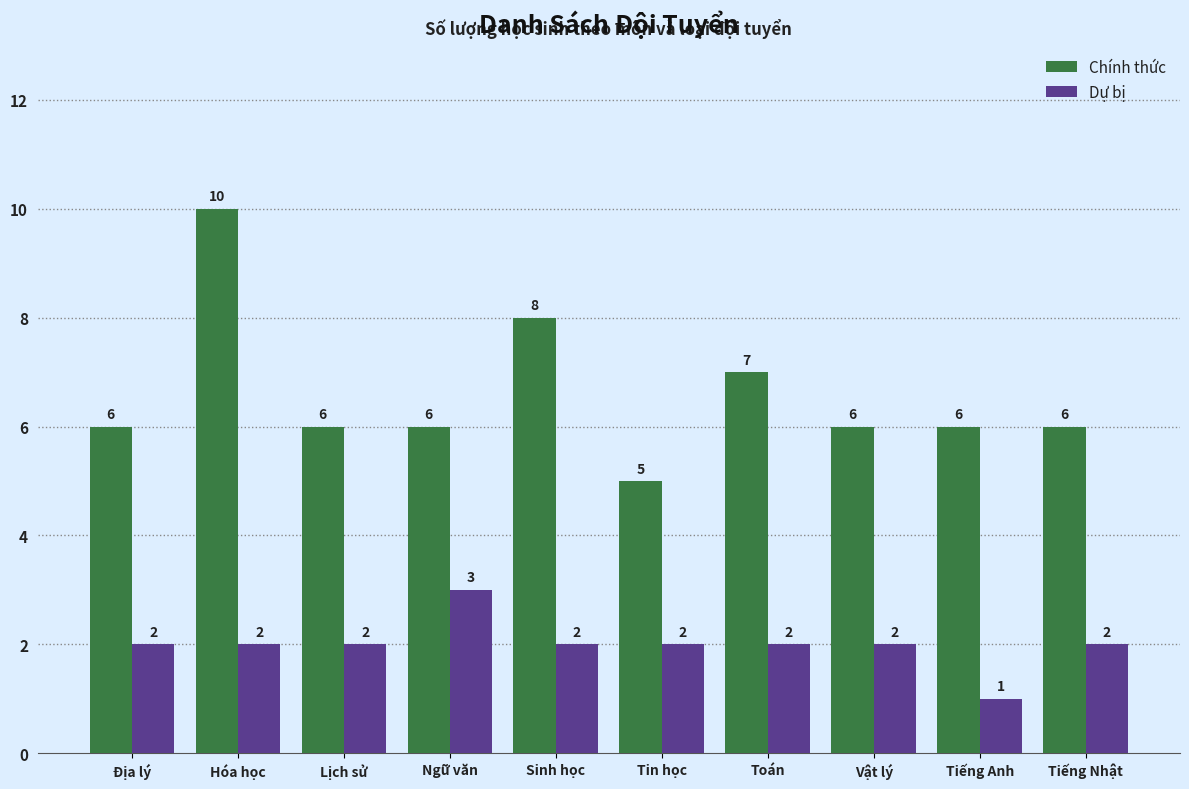

What is the value of the Dự bị bar at the 7th from the left?

2